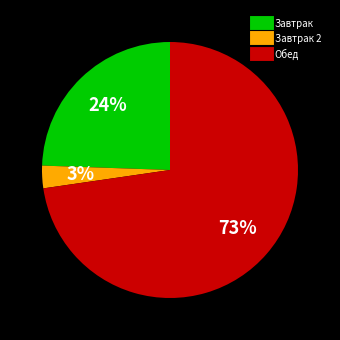

Count the number of slices in the pie.

3